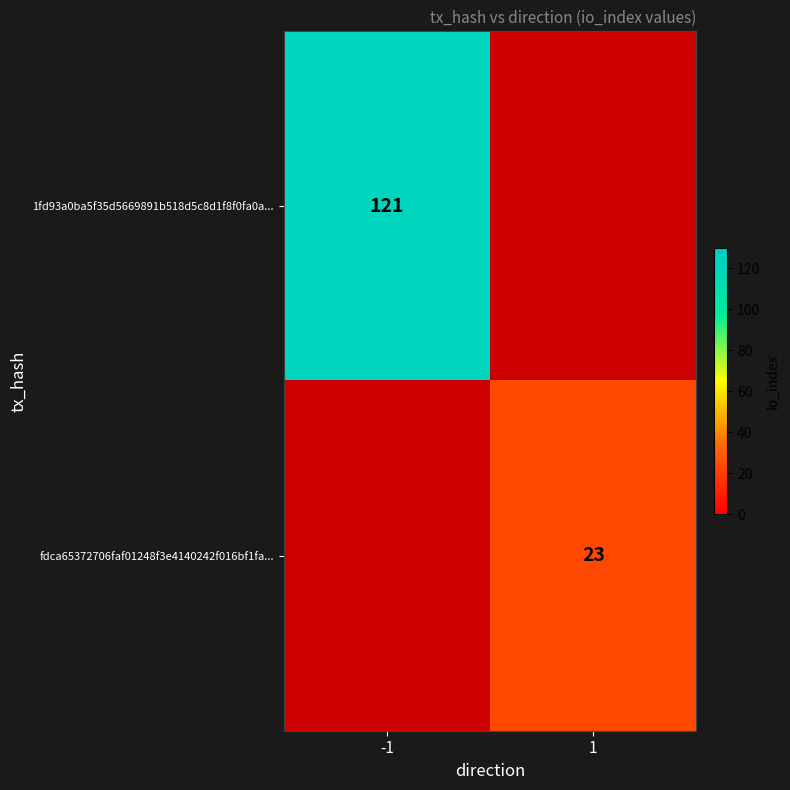

The value of fdca65372706faf01248f3e4140242f016bf1fa... at 1 is 33. True or false?

False